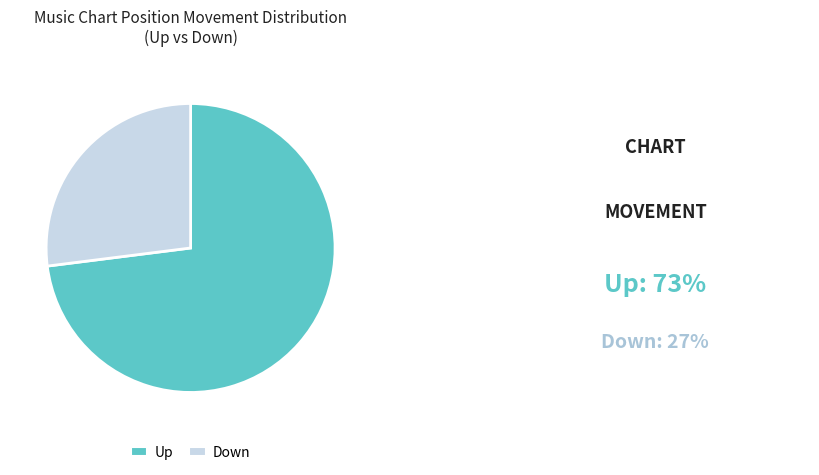

Which category has the biggest portion of the pie?

Up